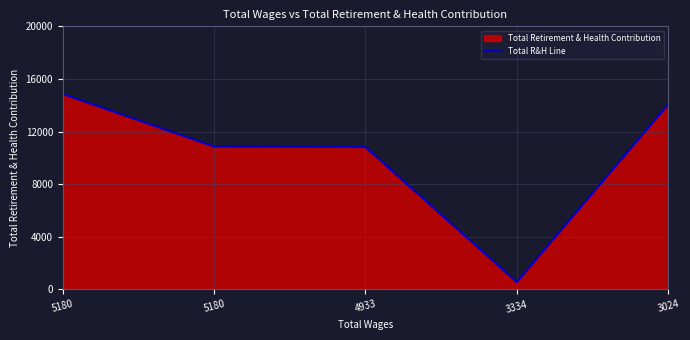

Count the number of data series in this chart.

1